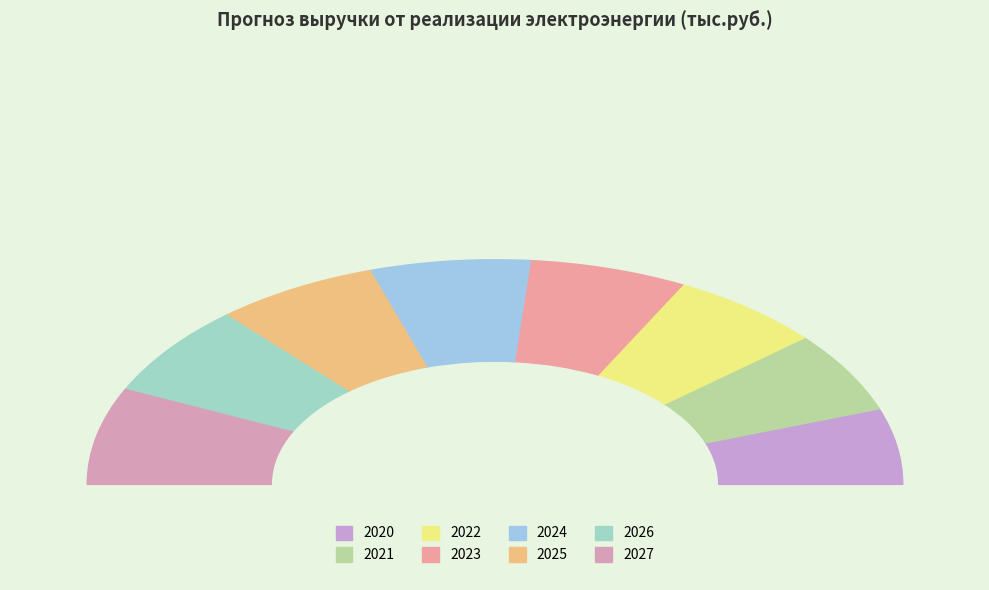

The 2022 slice represents 12% of the pie. True or false?

True